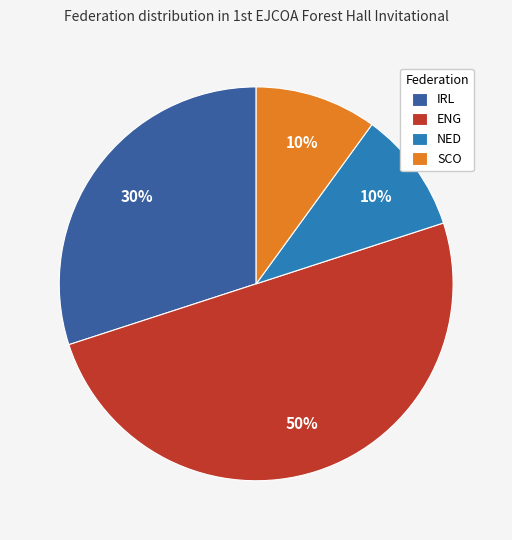

What percentage is the SCO slice, to the nearest percent?

10%